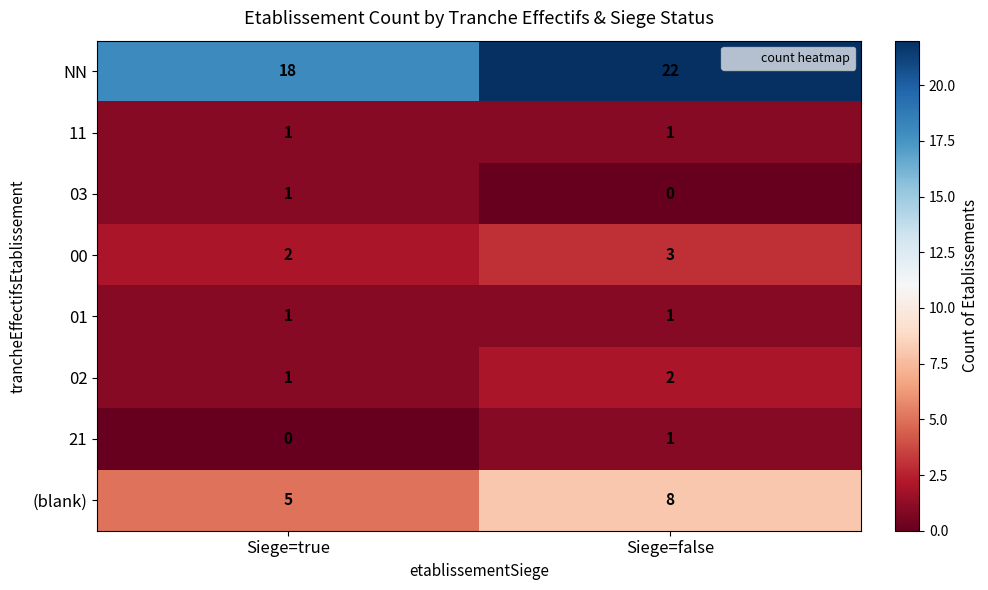

Count the number of categories in the chart.

2